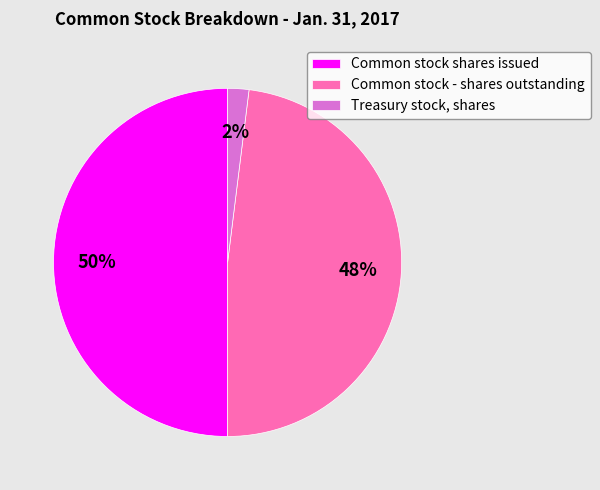

How many slices are in this pie chart?

3